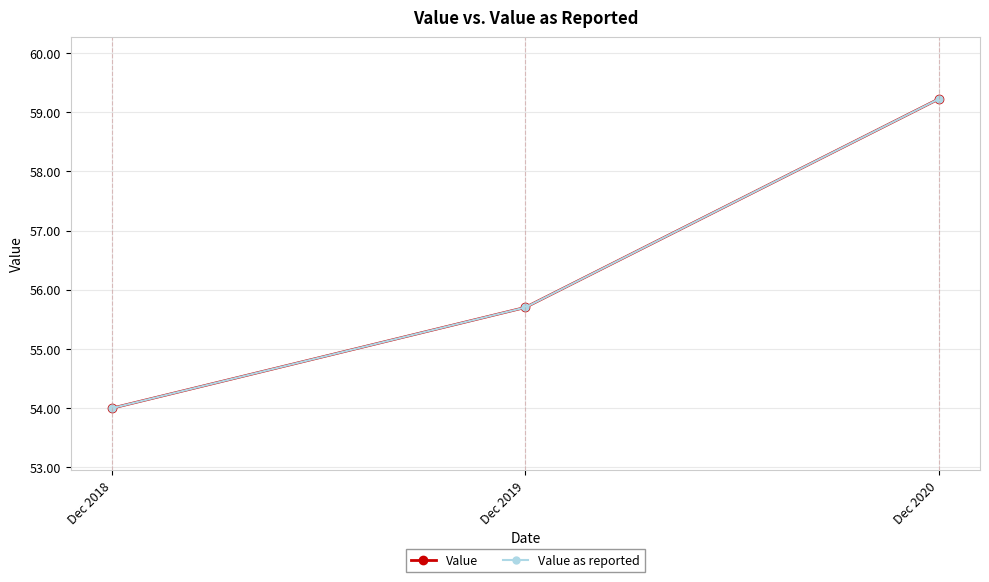

Is this an area chart (filled region under the line)?

No